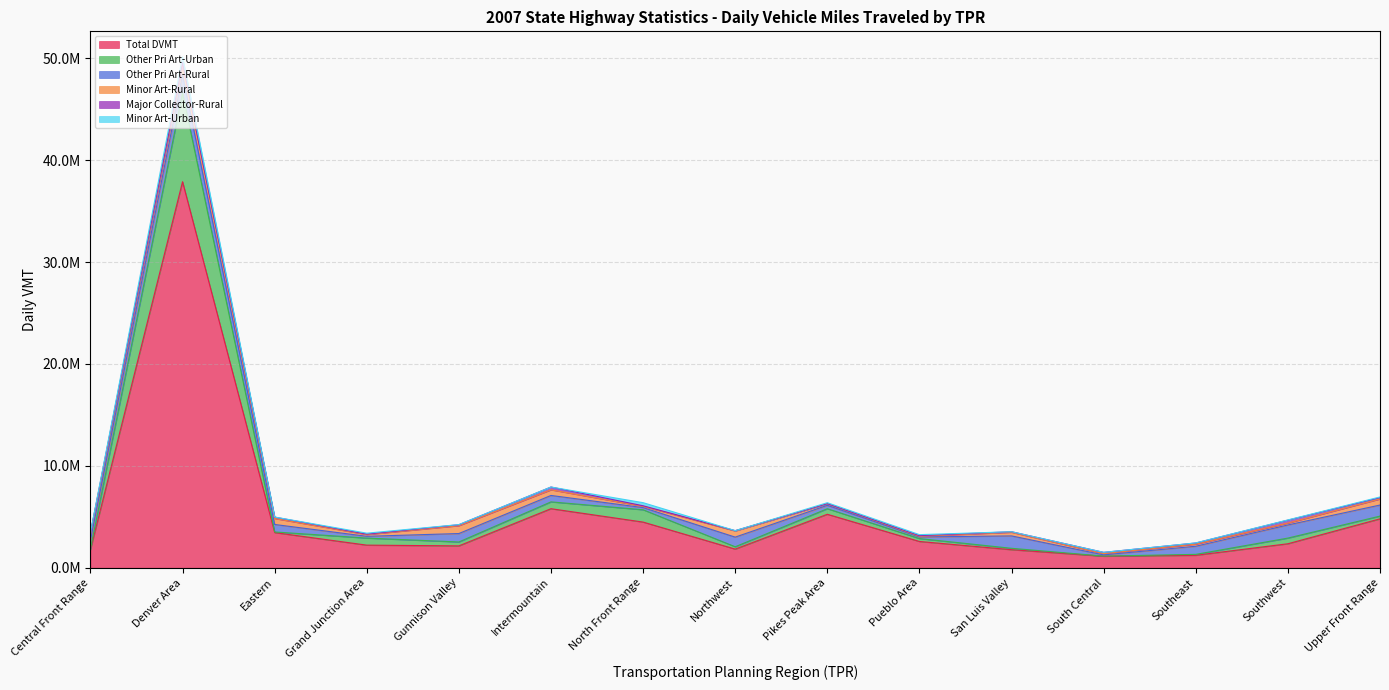

At which label does Other Pri Art-Urban first exceed 285564?

Denver Area